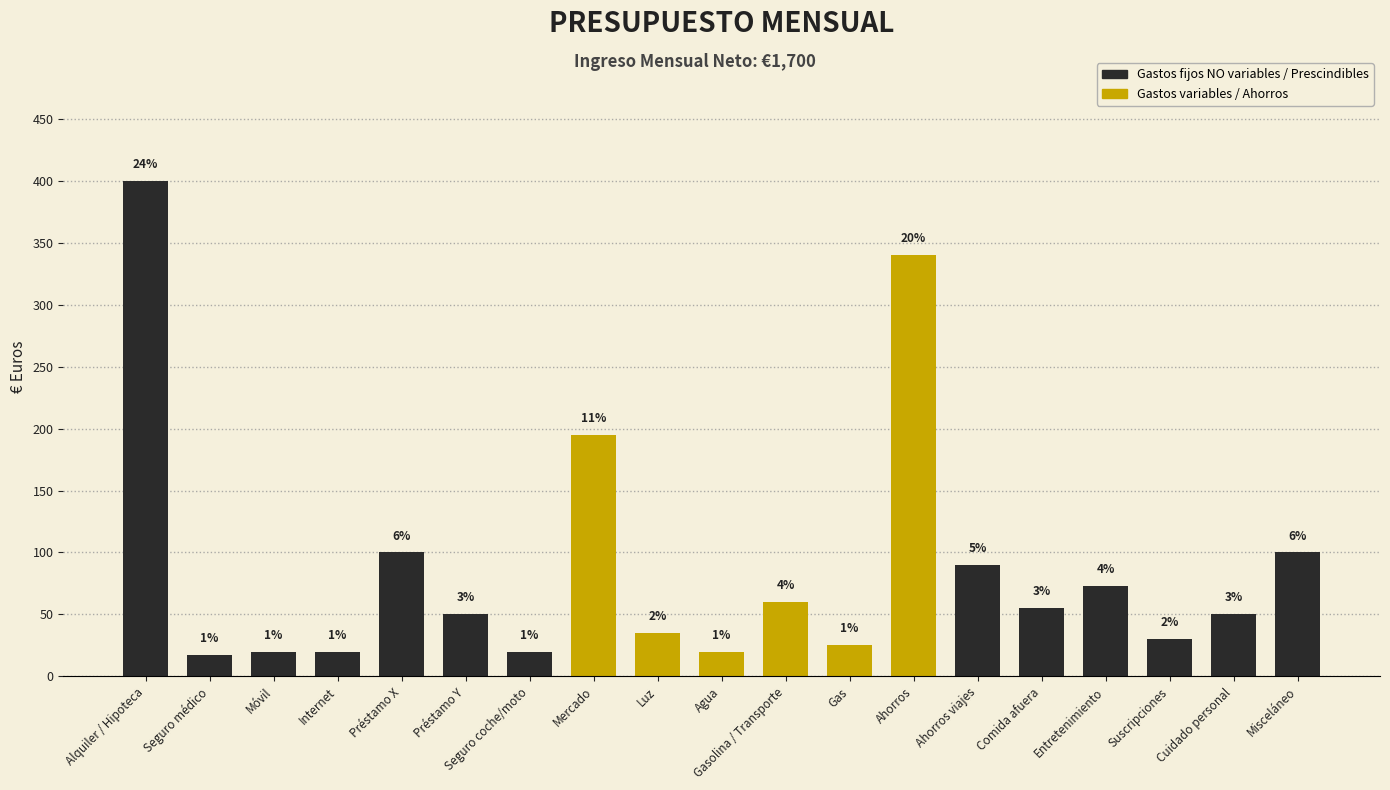

Are the bars horizontal?

No